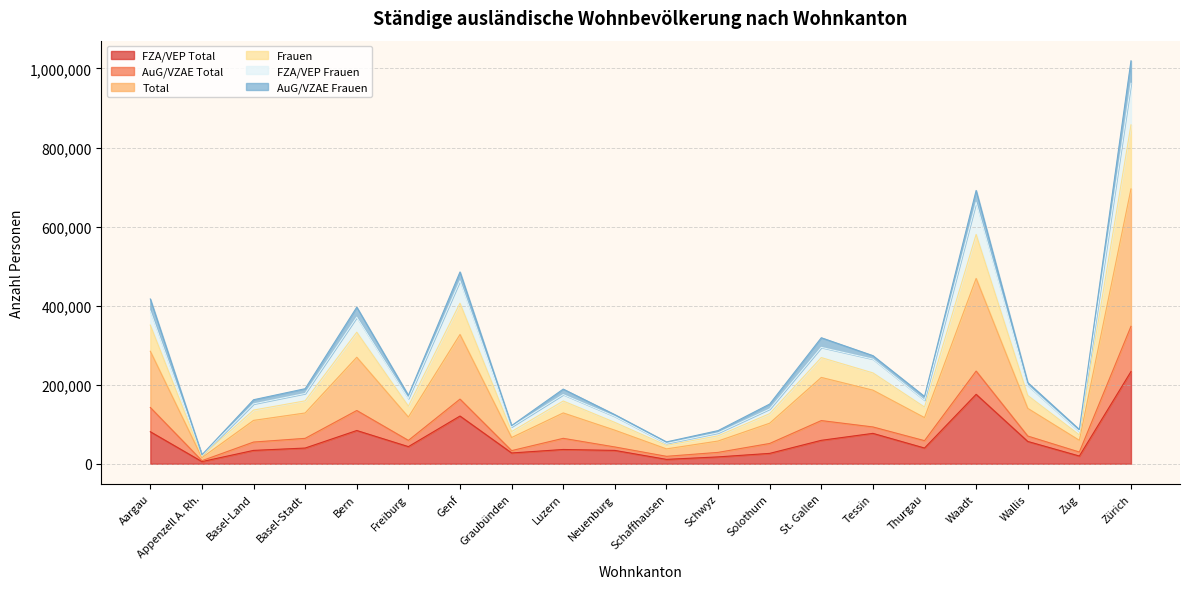

What are all the series names shown in the legend?

FZA/VEP Total, AuG/VZAE Total, Total, Frauen, FZA/VEP Frauen, AuG/VZAE Frauen